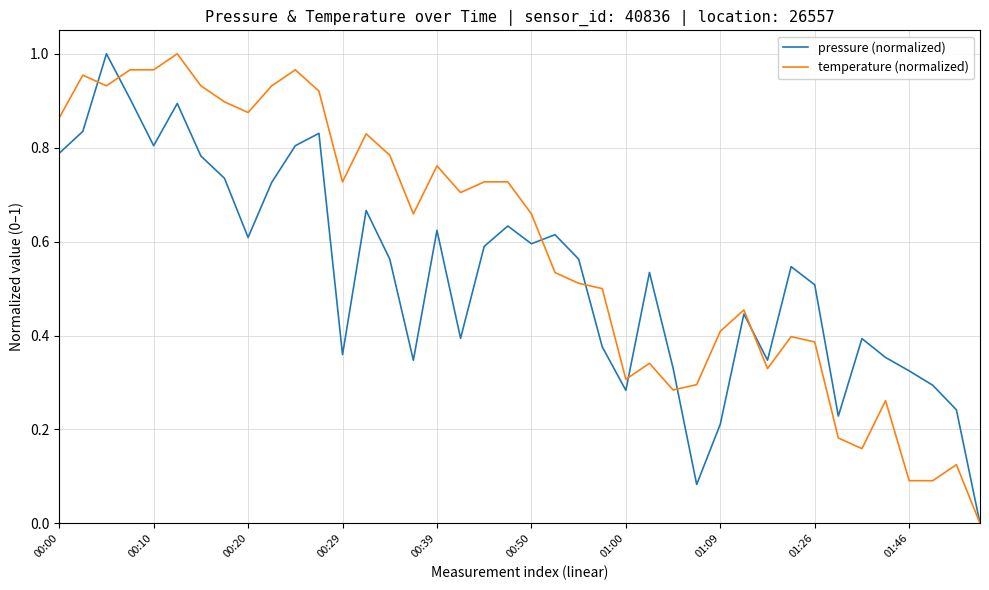

Which series has the largest total across all categories?

temperature (normalized)